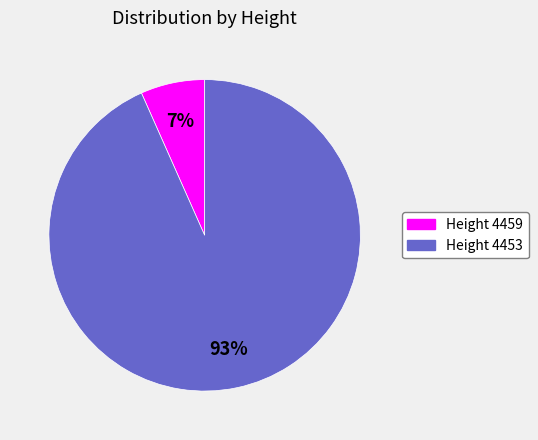

To the nearest percent, what is the average slice percentage?

50%